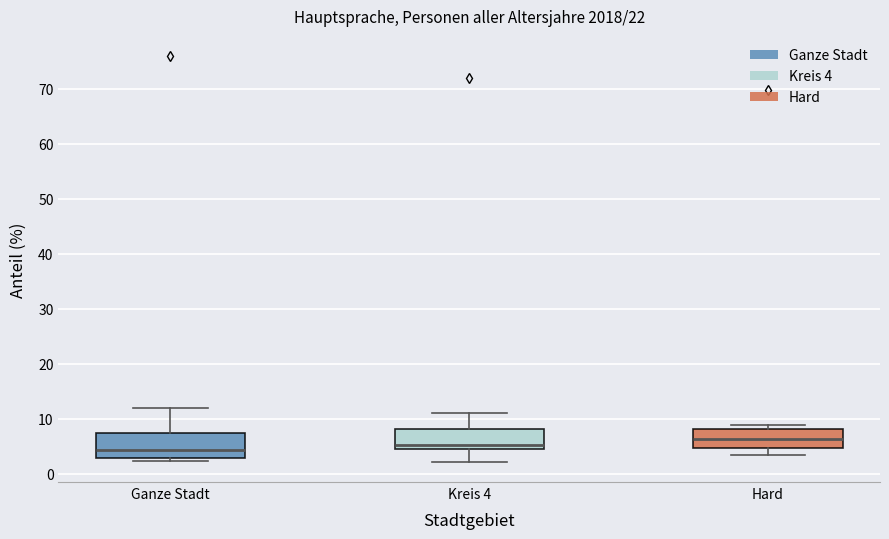

Where is the lower edge of the box for Ganze Stadt on the y-axis? The values are not printed on the chart, so give them approximately, as read against the axis.

3